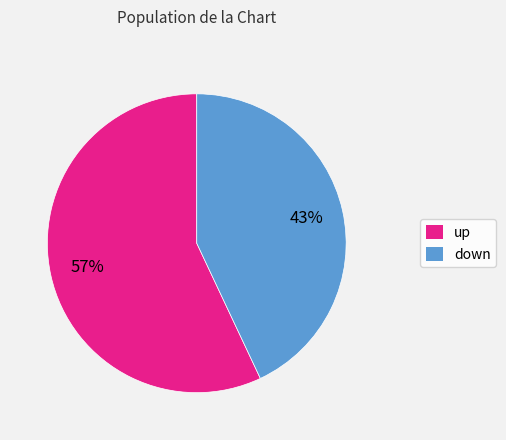

Which category accounts for the majority?

up